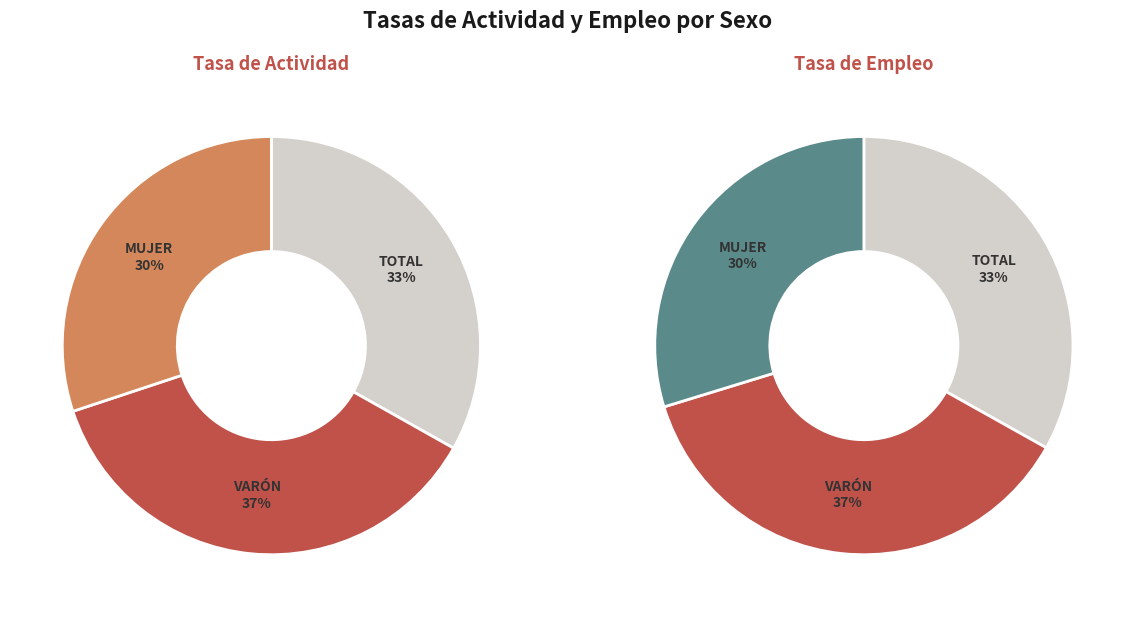

How many segments does this pie chart have?

3